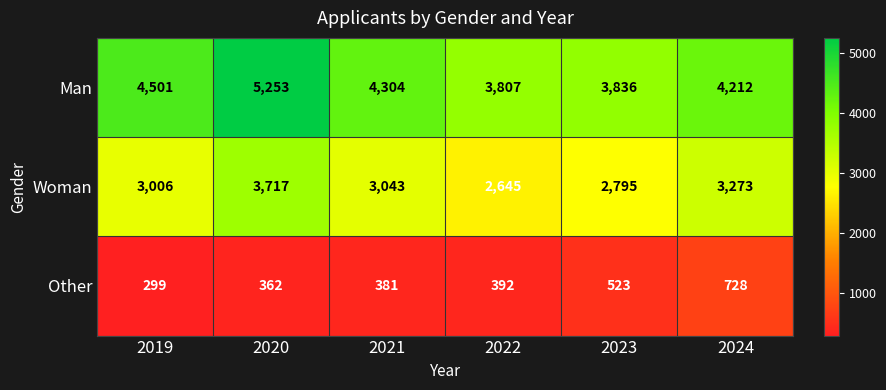

At how many categories does at least one series exceed 1139?

6